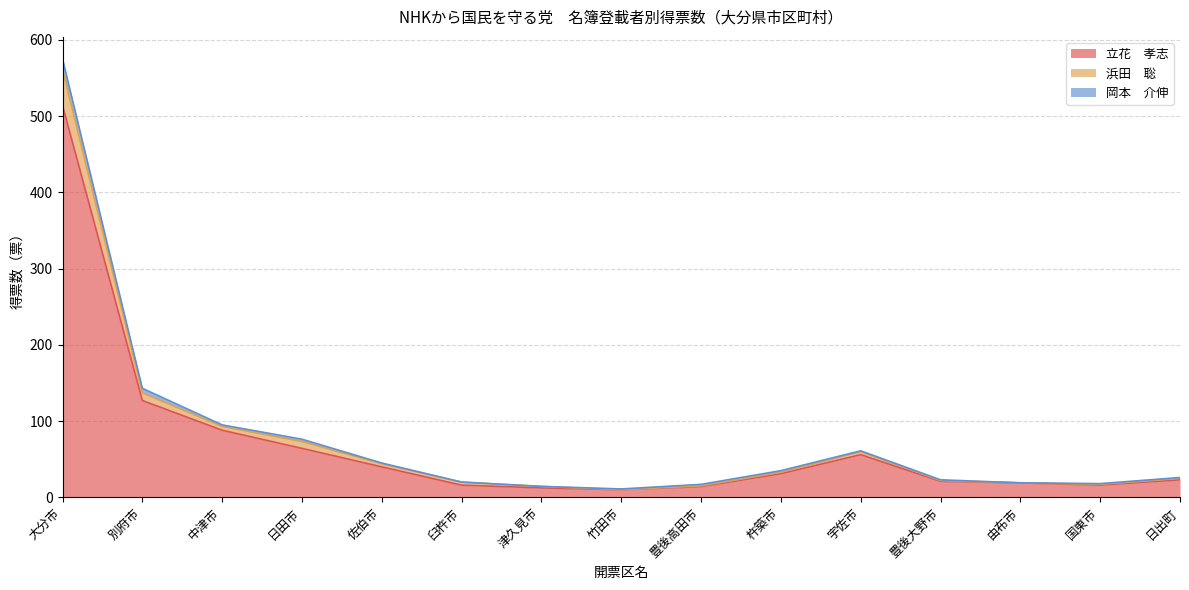

Does the chart display data point markers on the line(s)?

No